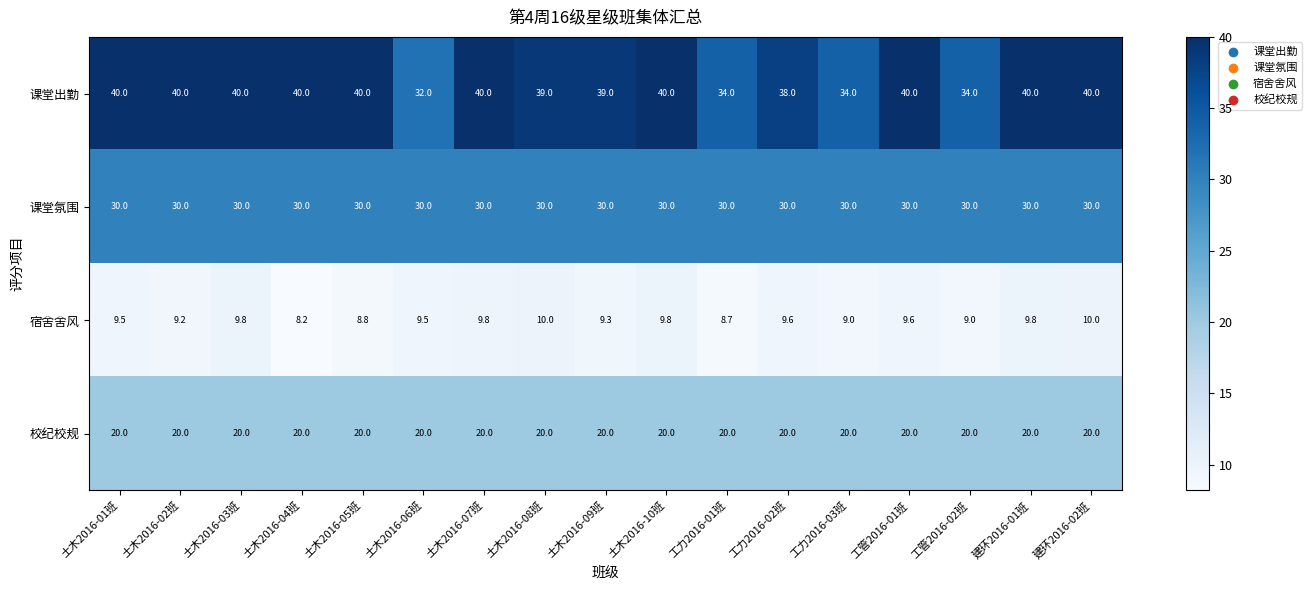

What is the approximate value of 校纪校规 at 土木2016-06班?

20.0